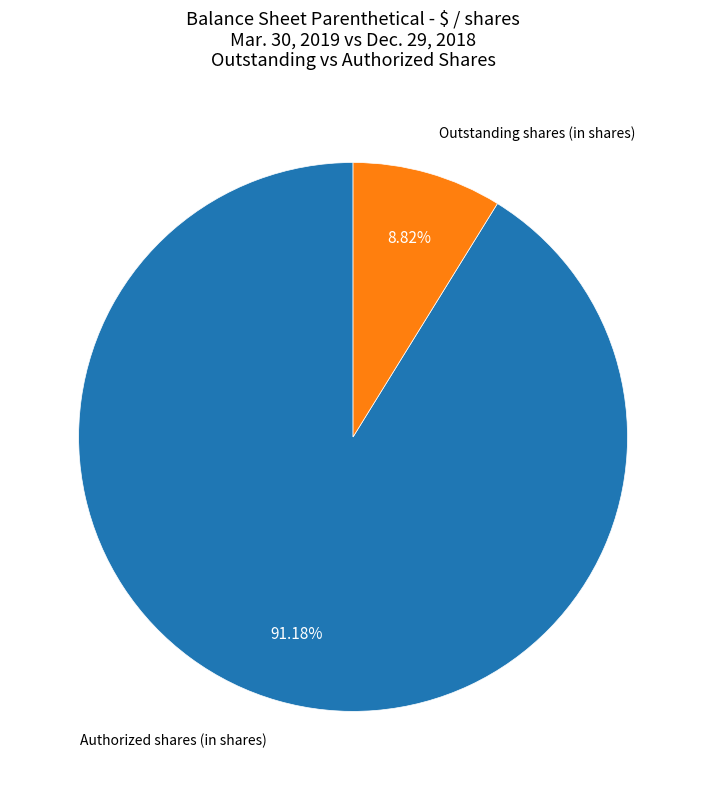

Does any single category account for the majority?

Yes